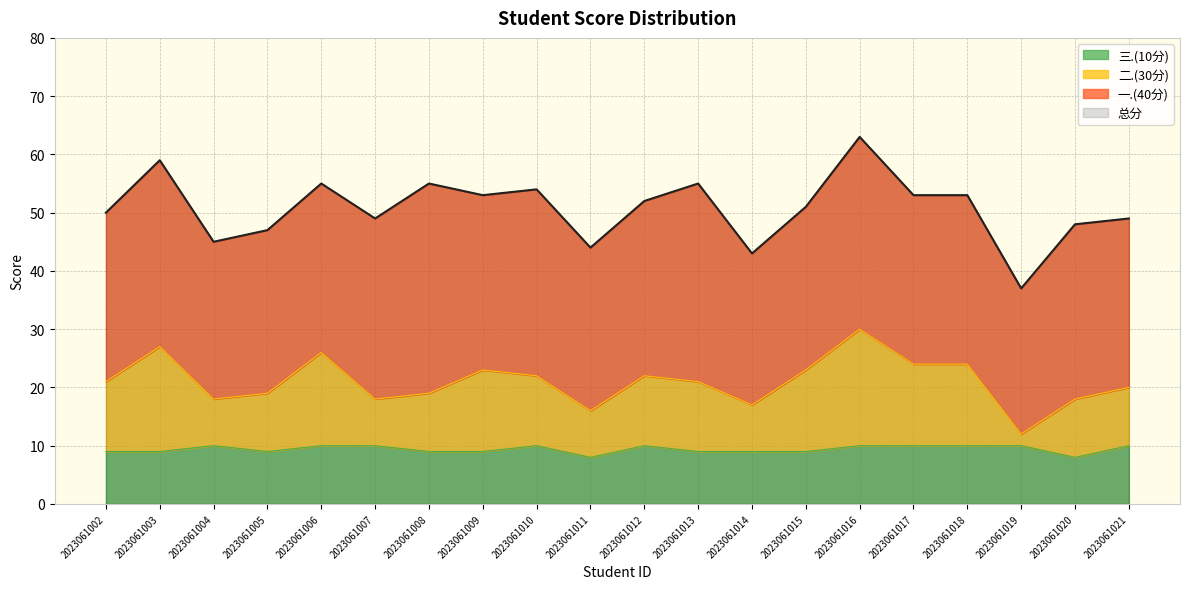

What is the difference between the highest and lowest values at 2023061010?

44